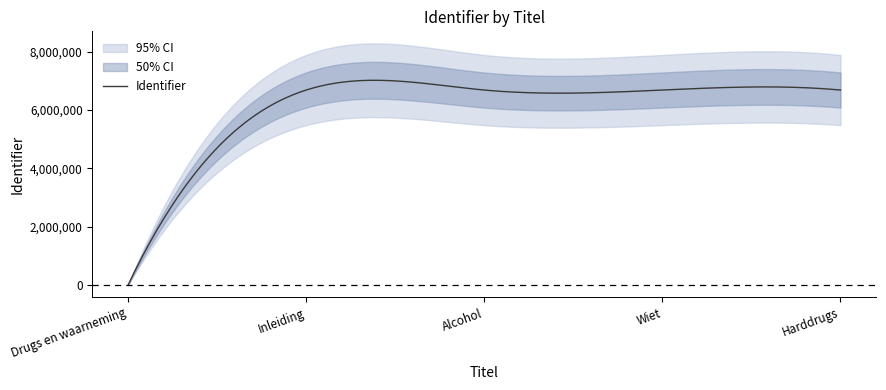

What is the label of the 1st point from the left?

Drugs en waarneming